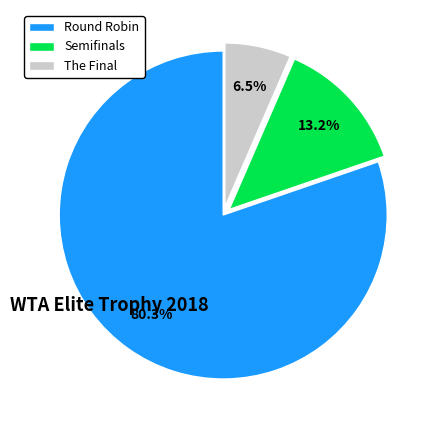

True or false: Round Robin accounts for 46% of the total.

False